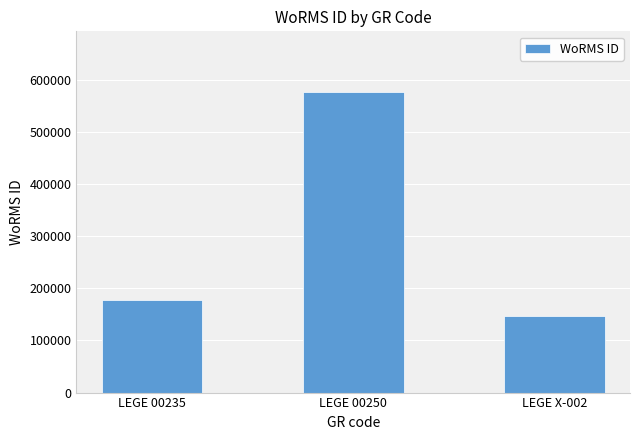

List the labels in order of value, smallest first.

LEGE X-002, LEGE 00235, LEGE 00250